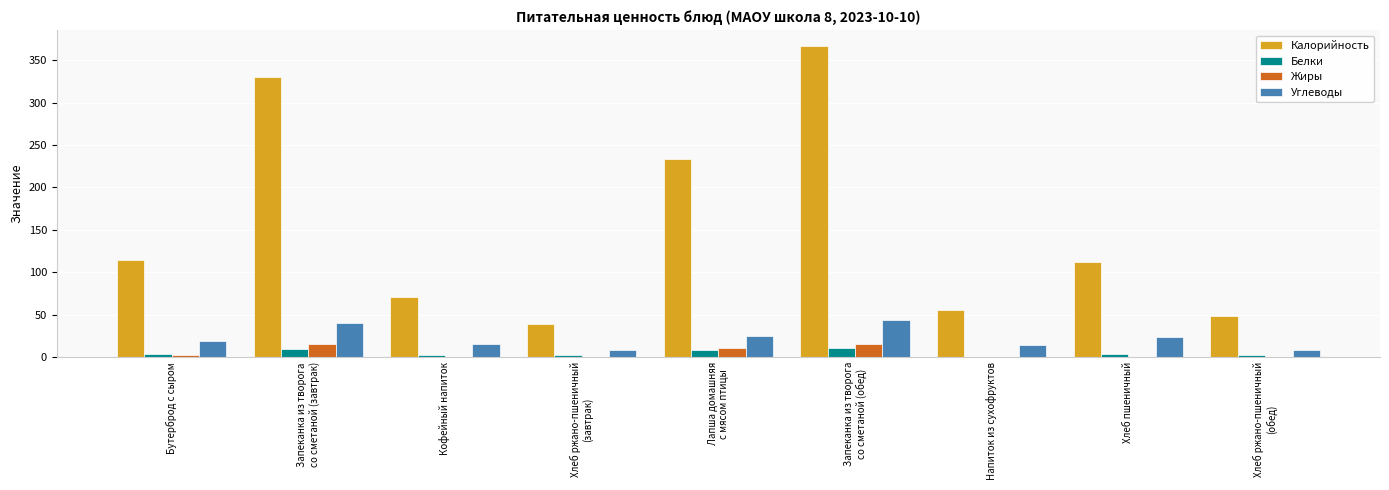

What is the sum of all Углеводы values?

198